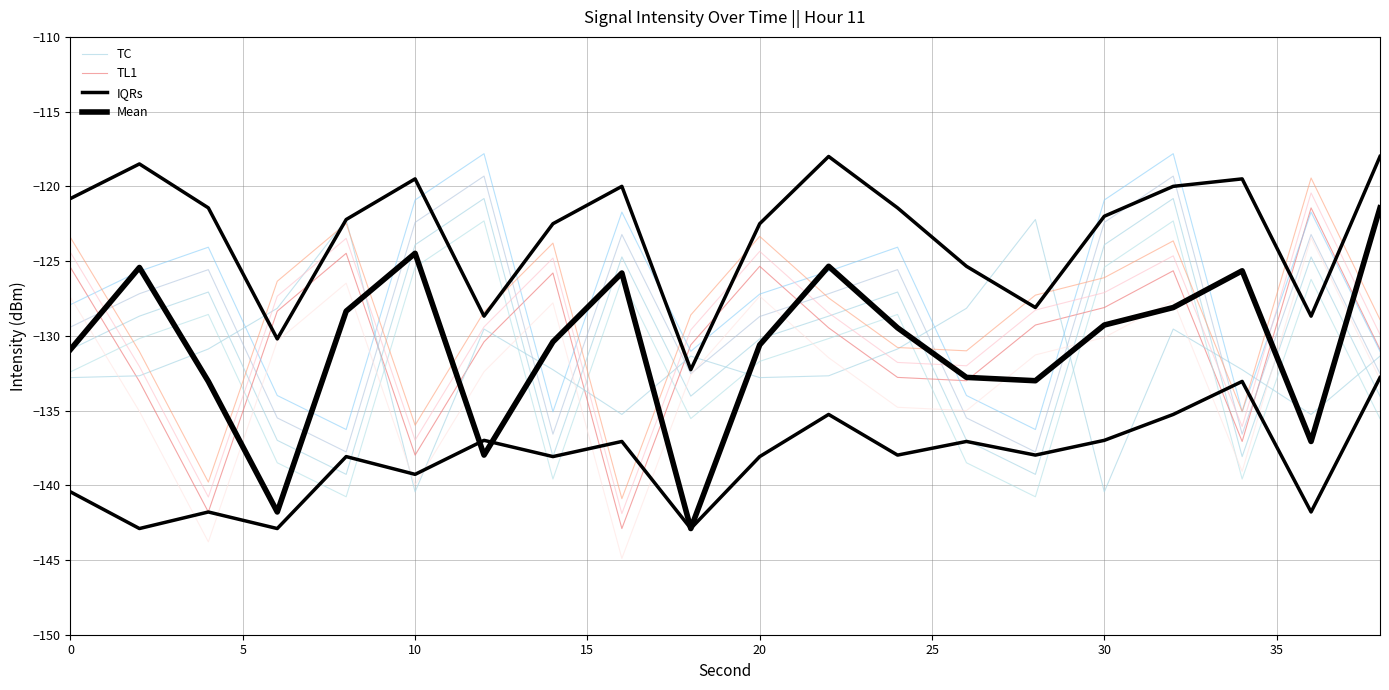

How many data points in IQRs are less than -121?

12